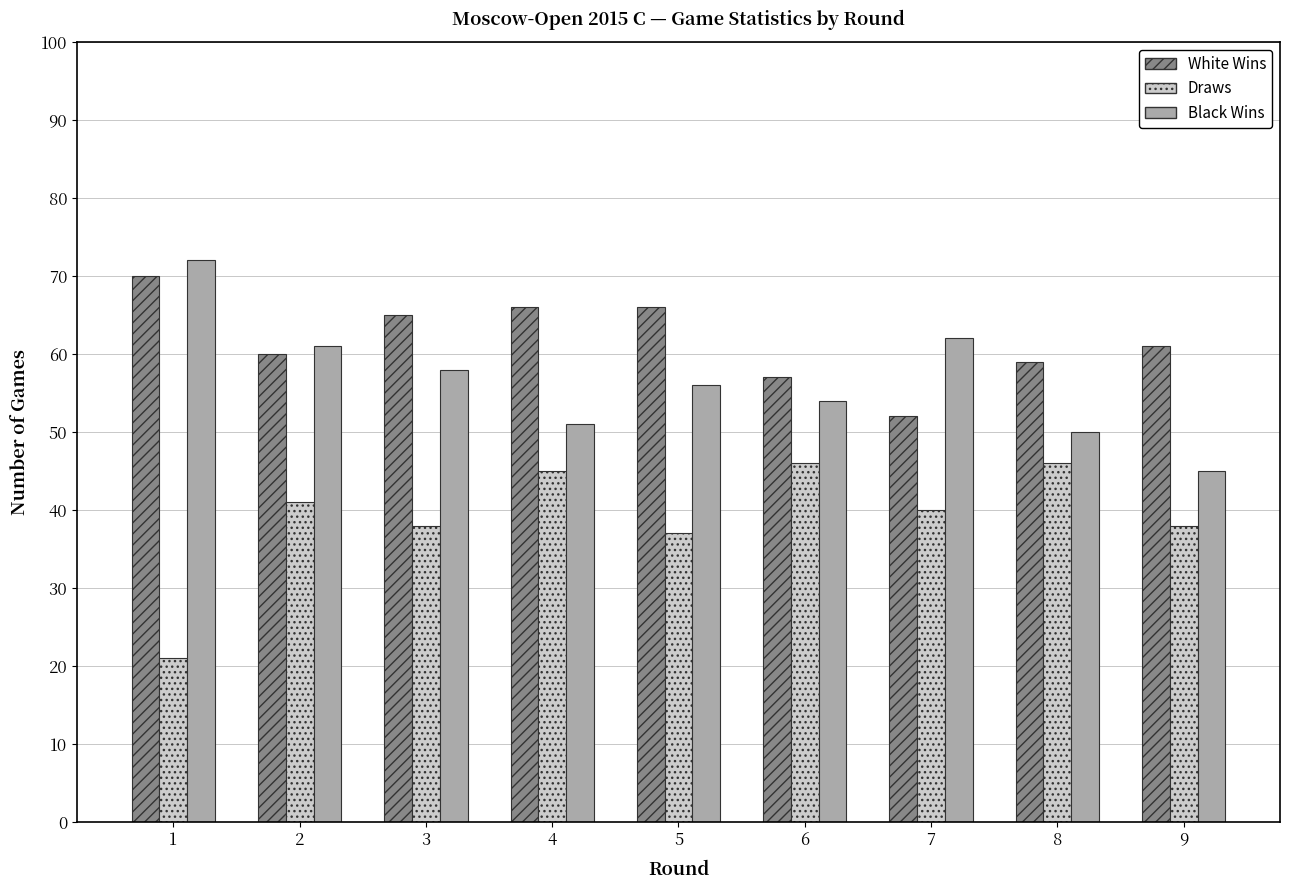

Is the value of White Wins at 5 greater than the value of Draws at 6?

Yes